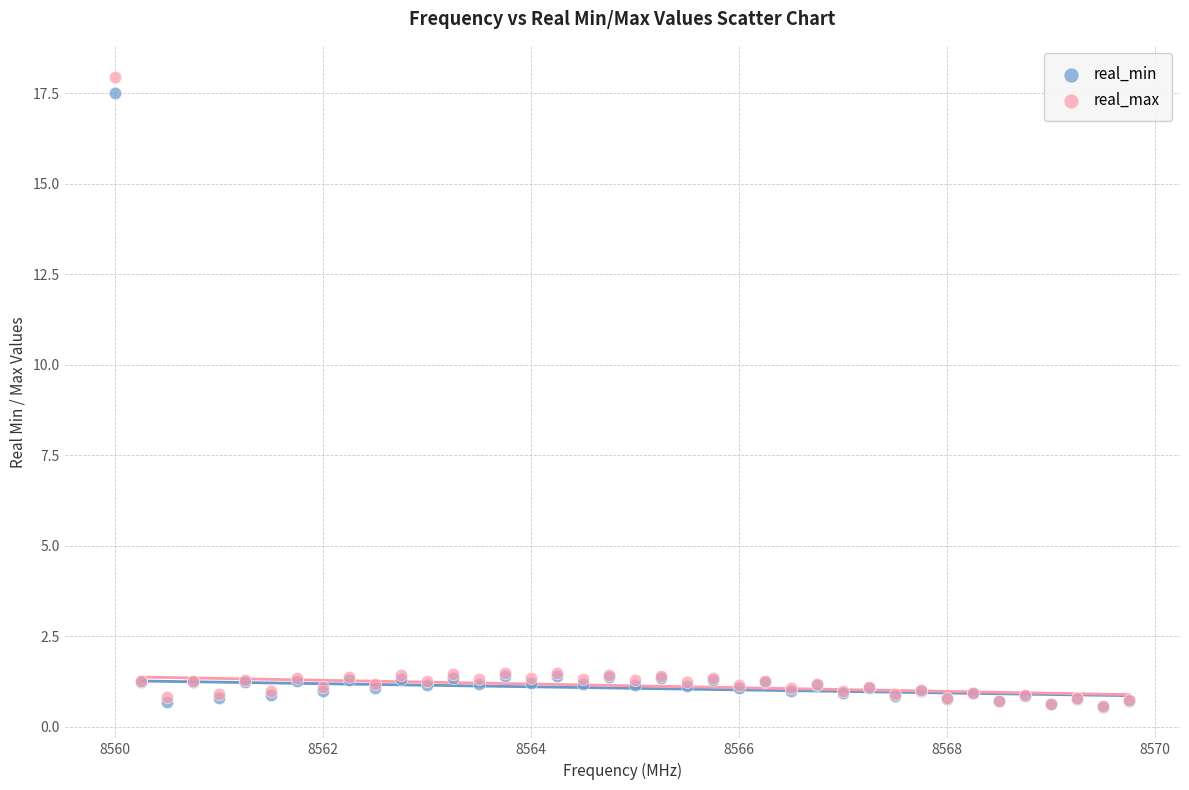

What are all the series names shown in the legend?

real_min, real_max